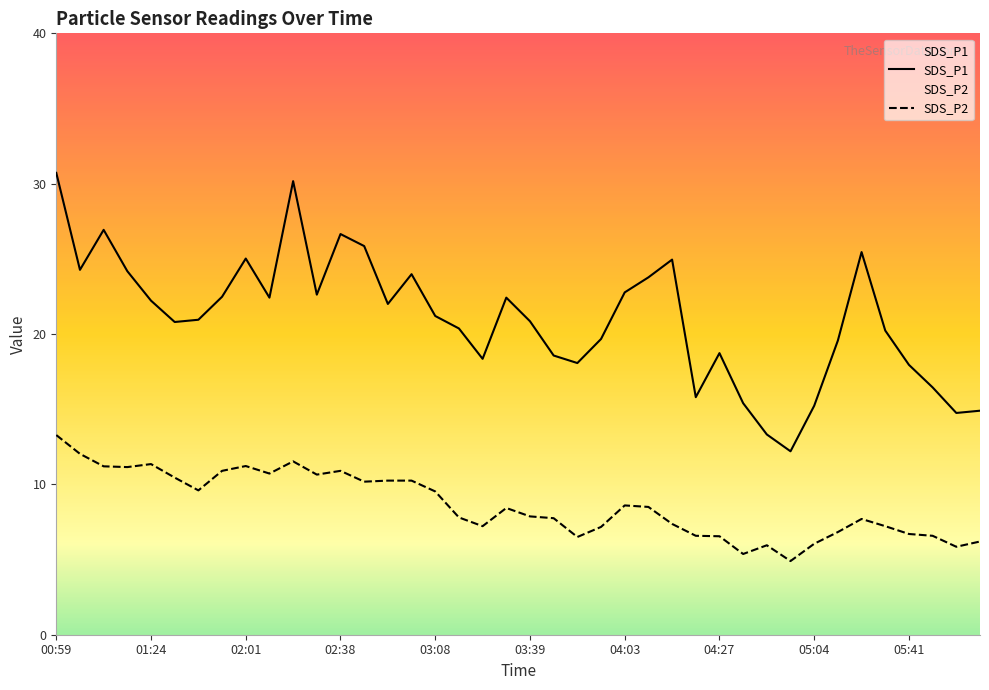

What are all the series names shown in the legend?

SDS_P1, SDS_P2